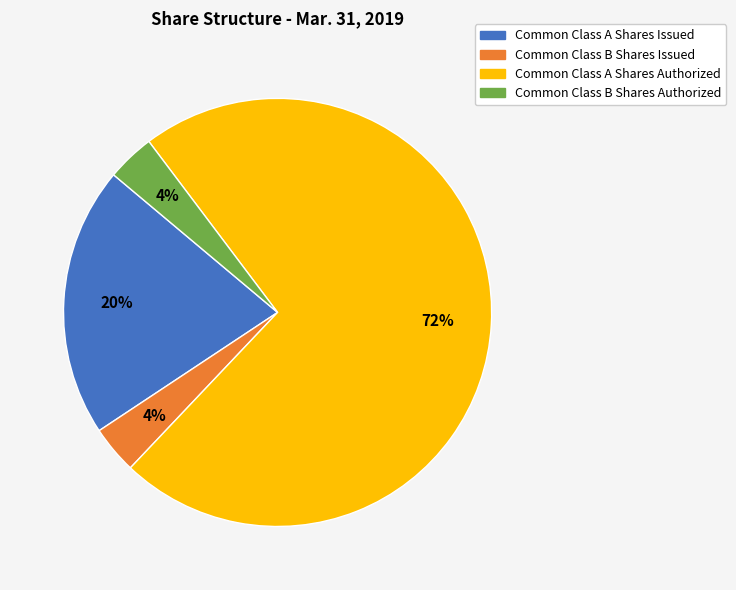

To the nearest percent, what is the combined percentage of Common Class B Shares Issued and Common Class A Shares Authorized?

76%